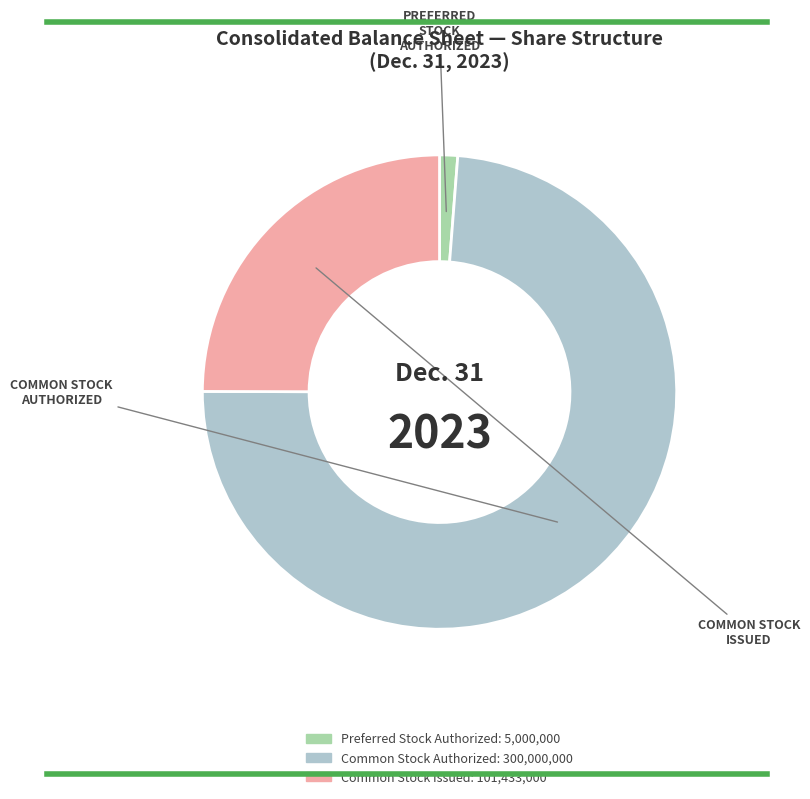

Rank the categories by value from lowest to highest.

Preferred Stock Authorized, Common Stock Issued, Common Stock Authorized